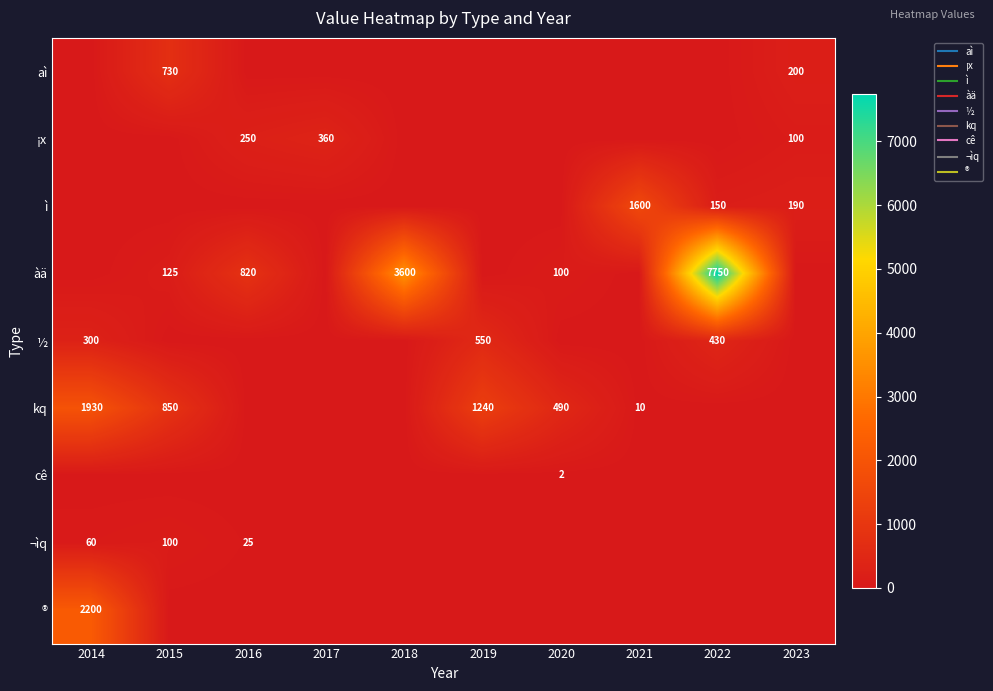

At which label is ® closest to 1100?

2014